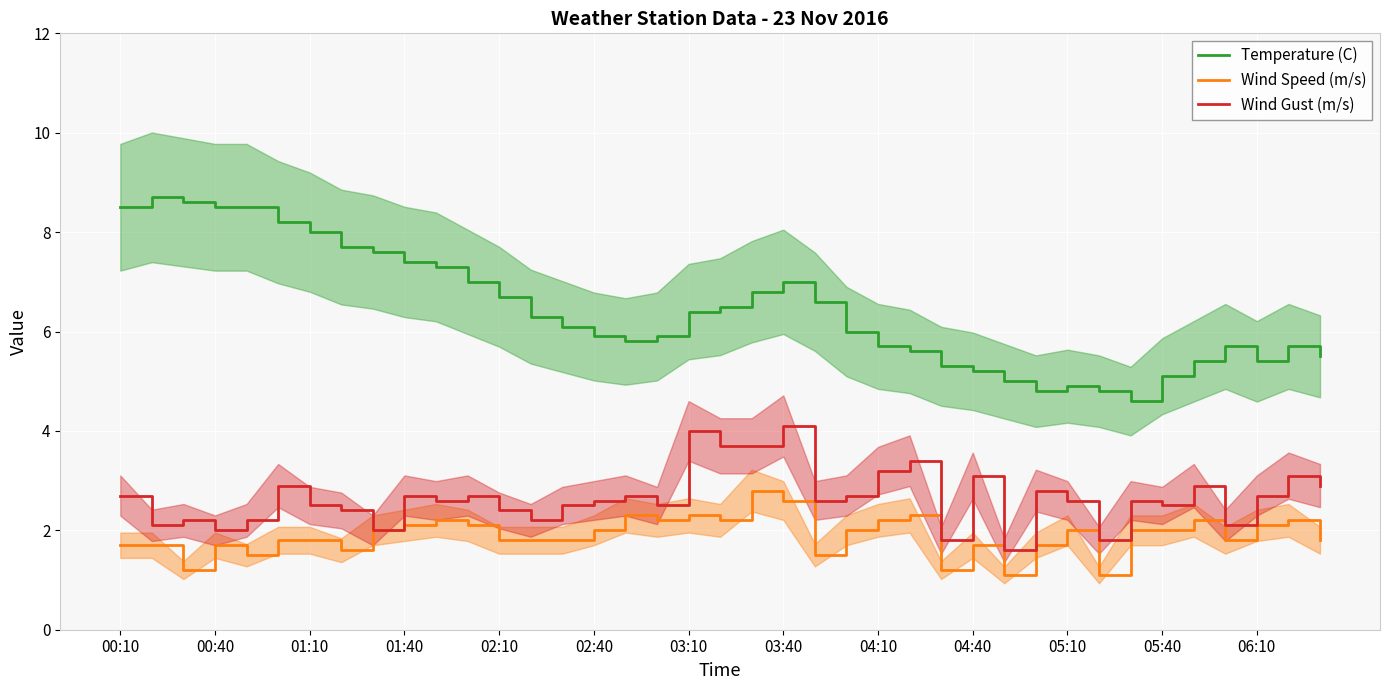

True or false: Wind Gust (m/s) and Temperature (C) cross at least once.

False